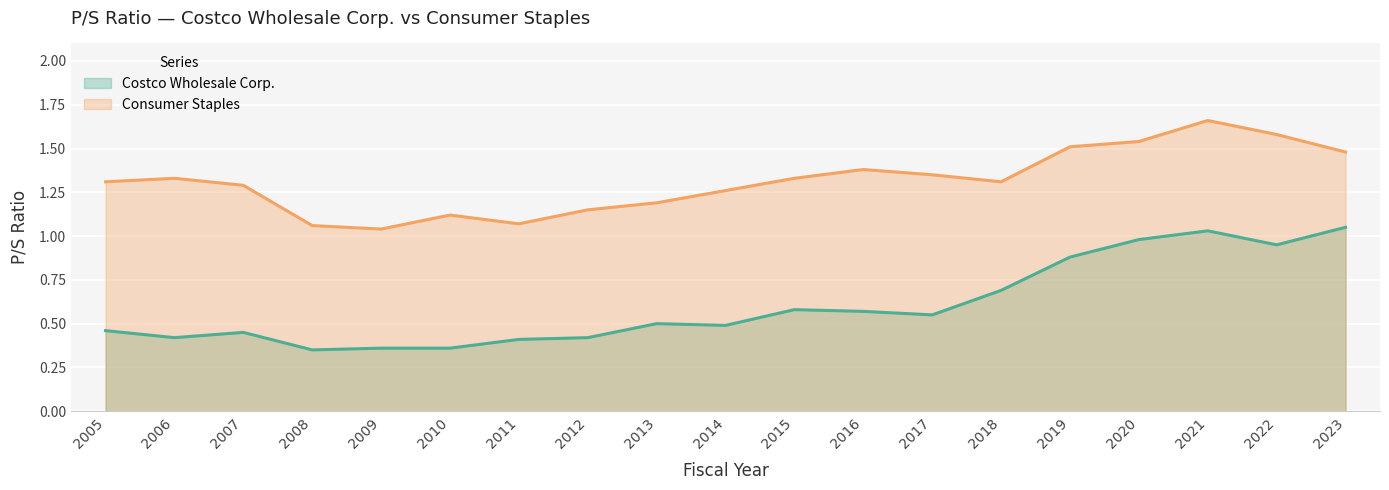

What is the value of the Consumer Staples point at the 2nd from the left?

1.3